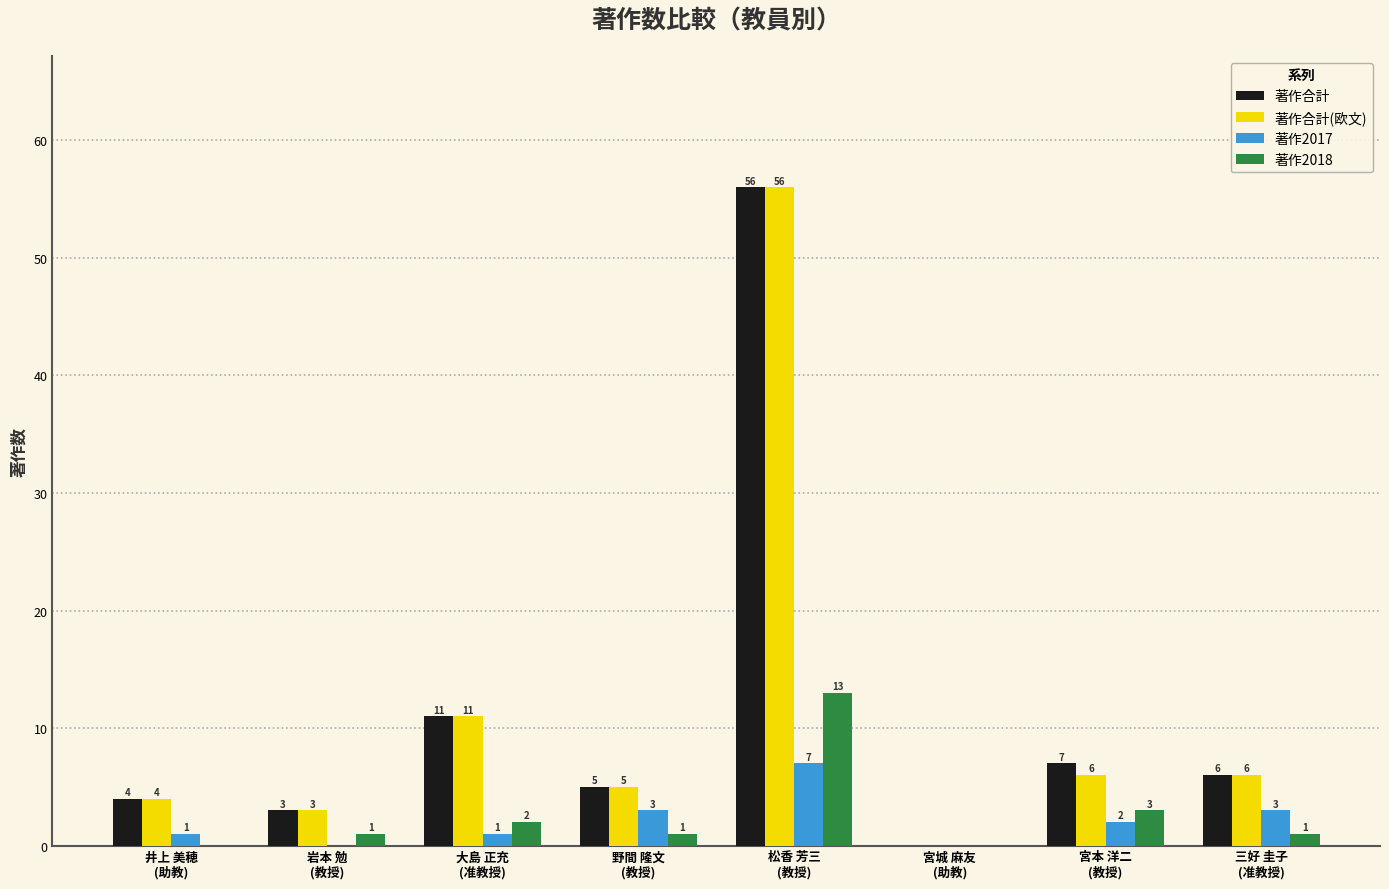

Which series has the largest total across all categories?

著作合計